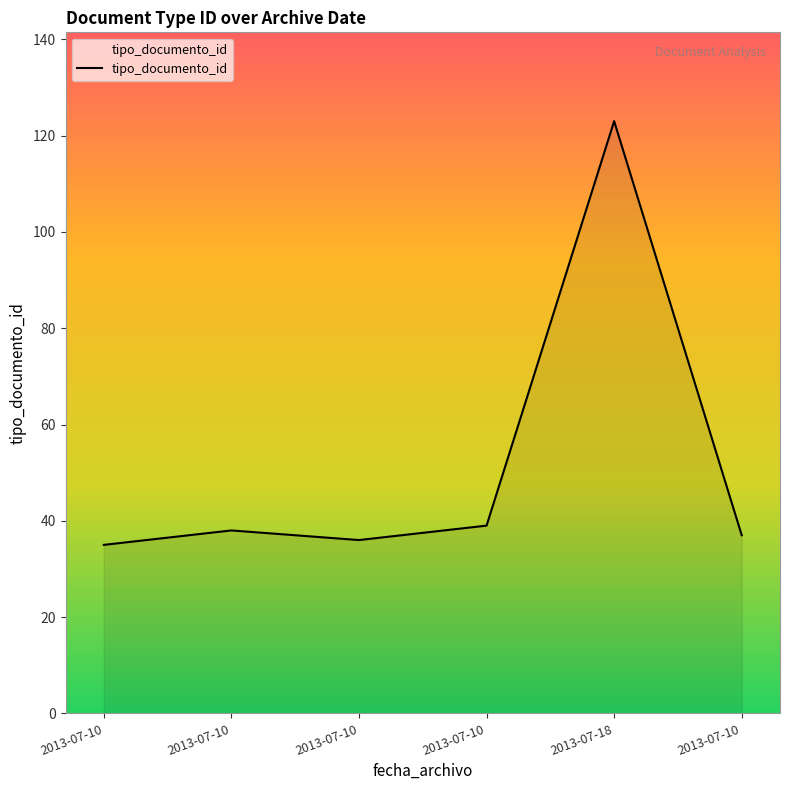

How many points are lower than both their immediate neighbors (excluding endpoints)?

1